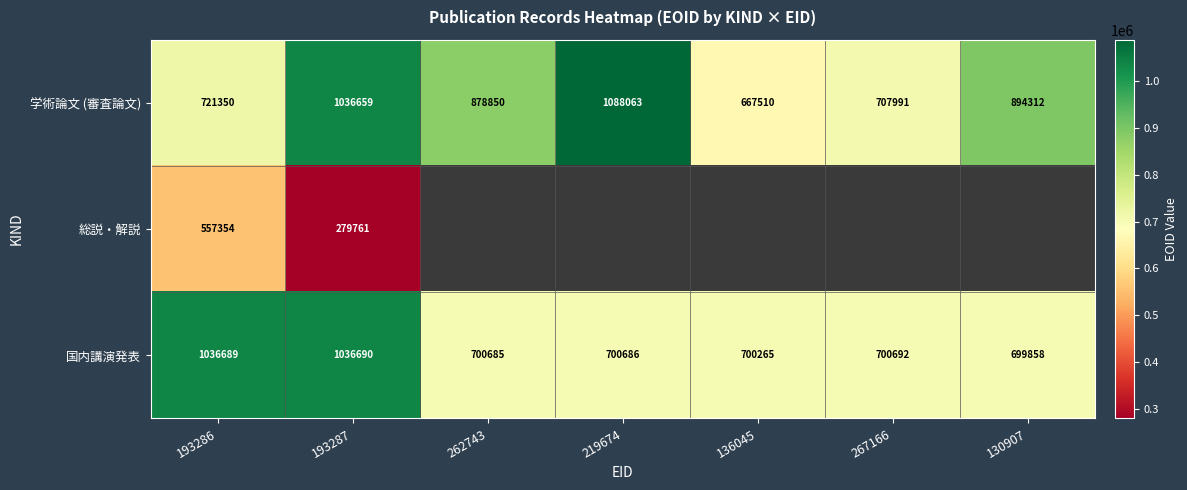

Which label corresponds to the largest value in the chart?

219674